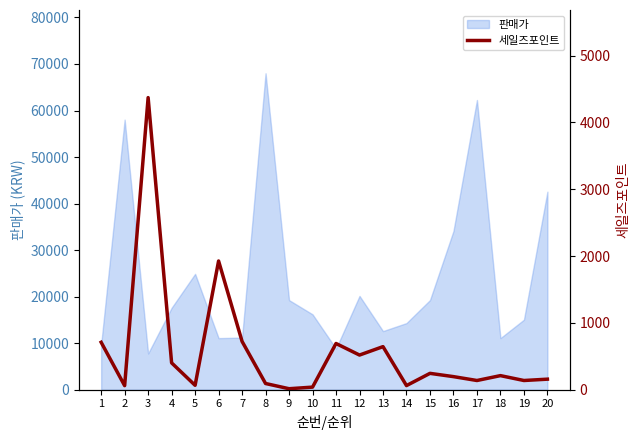

What is the maximum value for 판매가?

68000